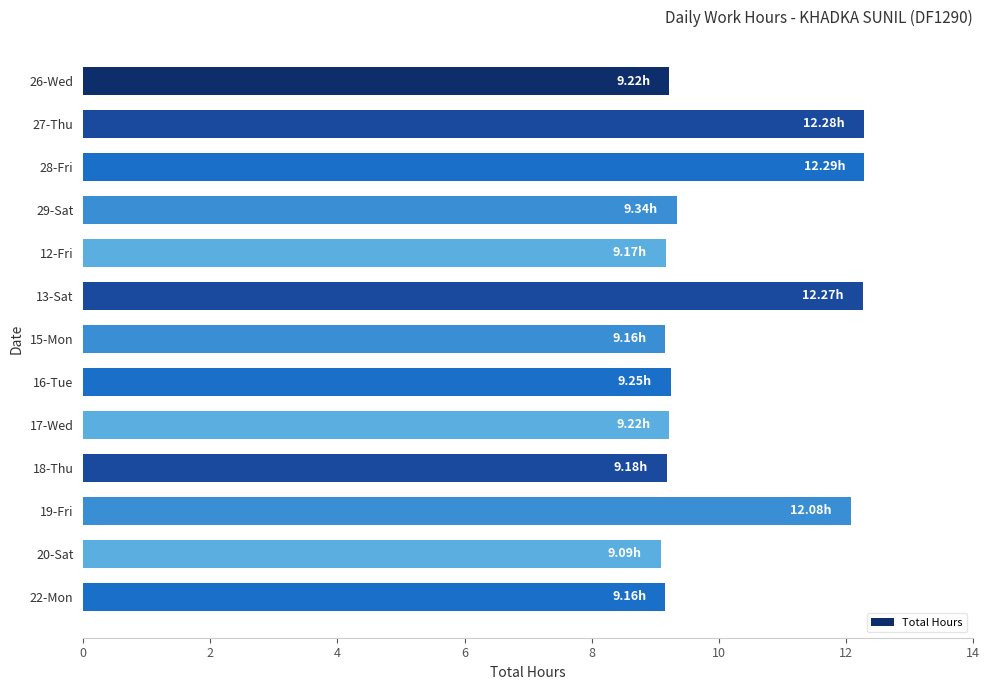

What is the change in value from 12-Fri to 19-Fri?

+2.9